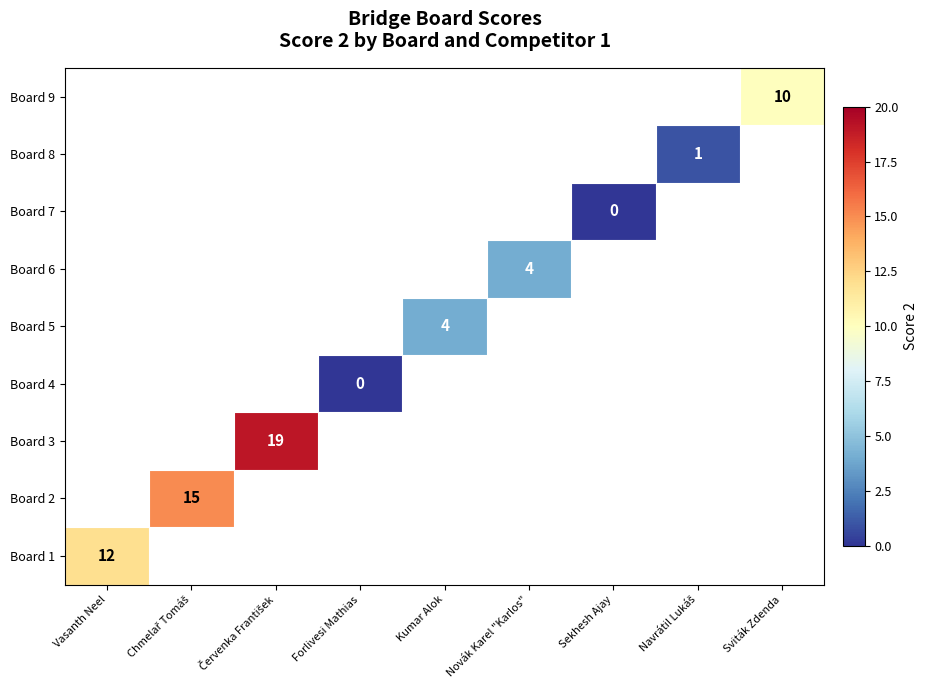

The Board 5 series shows 7 at Kumar Alok. True or false?

False